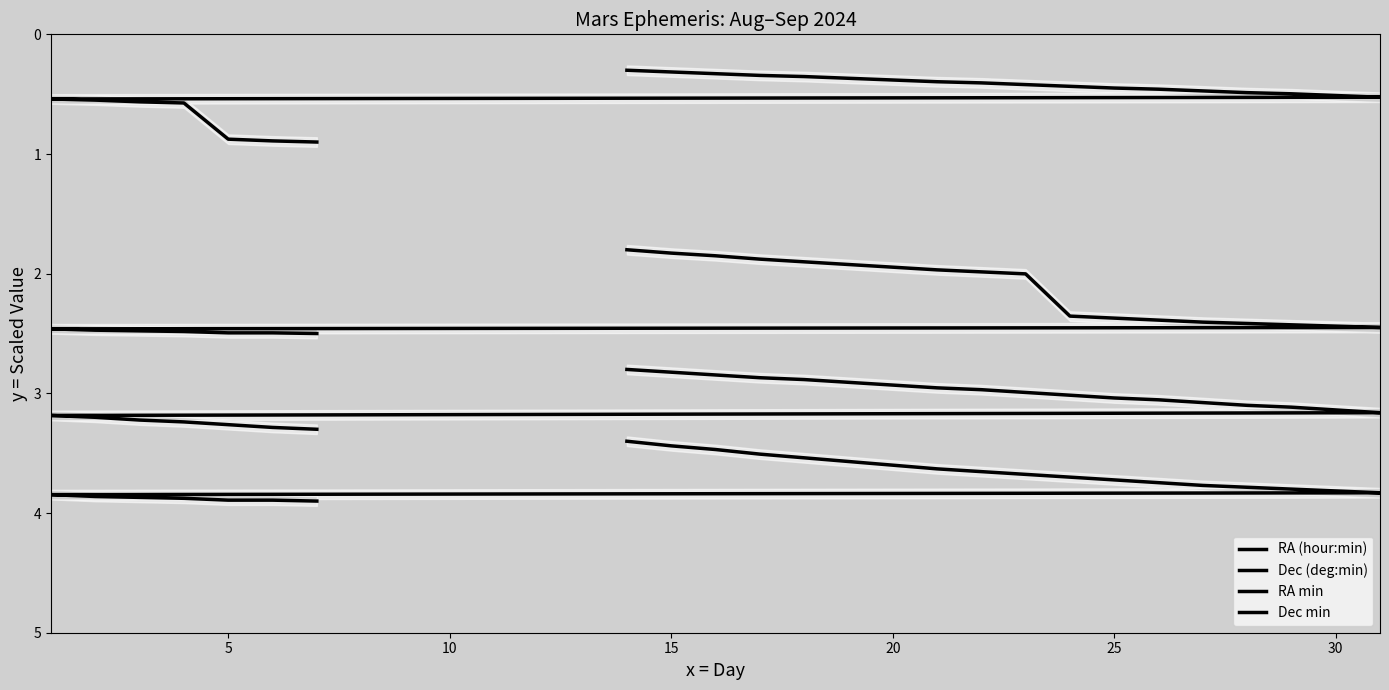

What is the value of the RA min point at the 19th from the left?

3.2